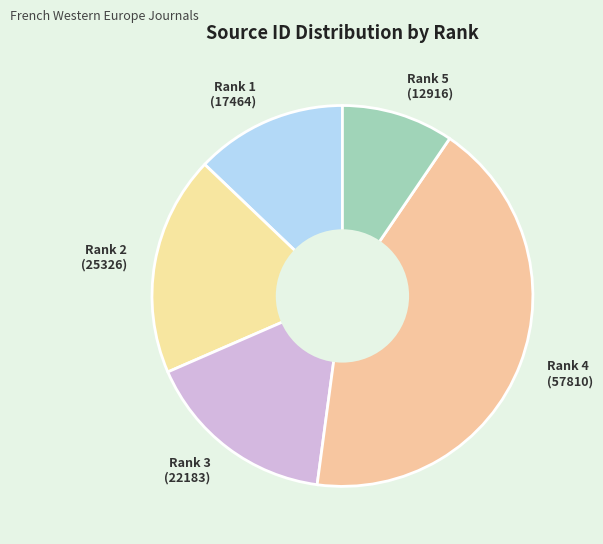

Rank the categories by value from highest to lowest.

Rank 4 (57810), Rank 2 (25326), Rank 3 (22183), Rank 1 (17464), Rank 5 (12916)